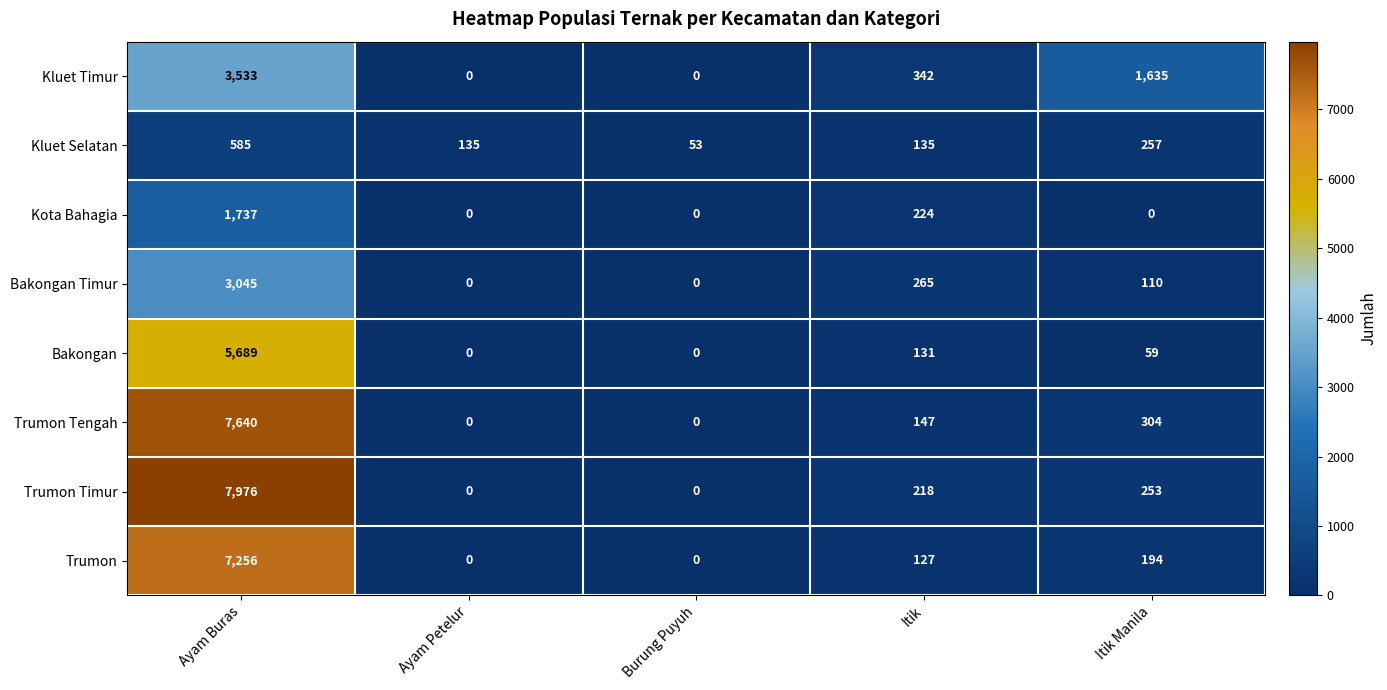

Between Ayam Buras and Burung Puyuh, which series saw the biggest shift?

Trumon Timur